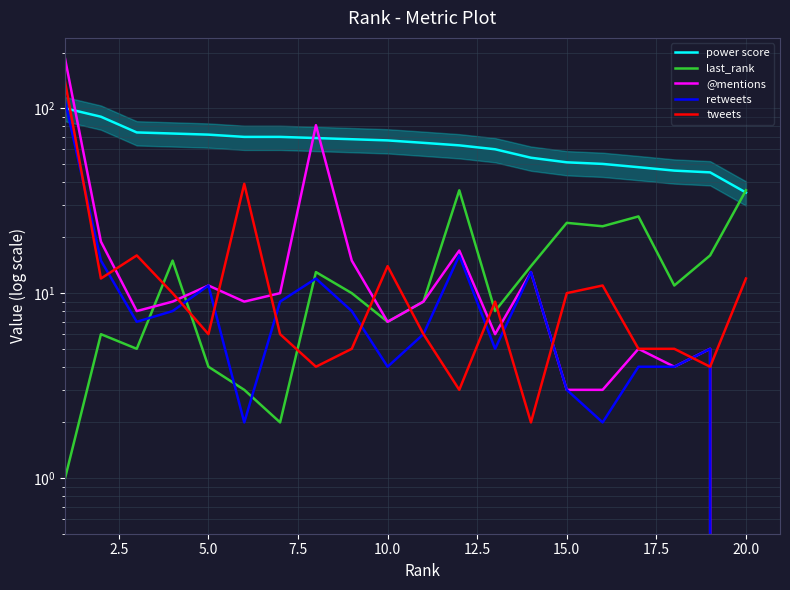

At which category does the chart reach its minimum across all series?

20.0